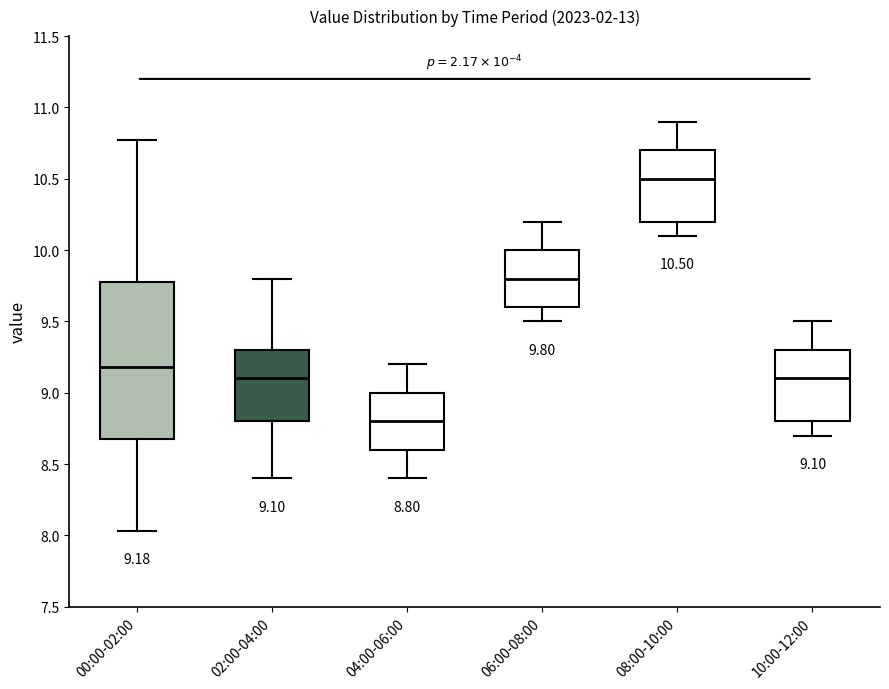

Which box's median line is the highest?

08:00-10:00